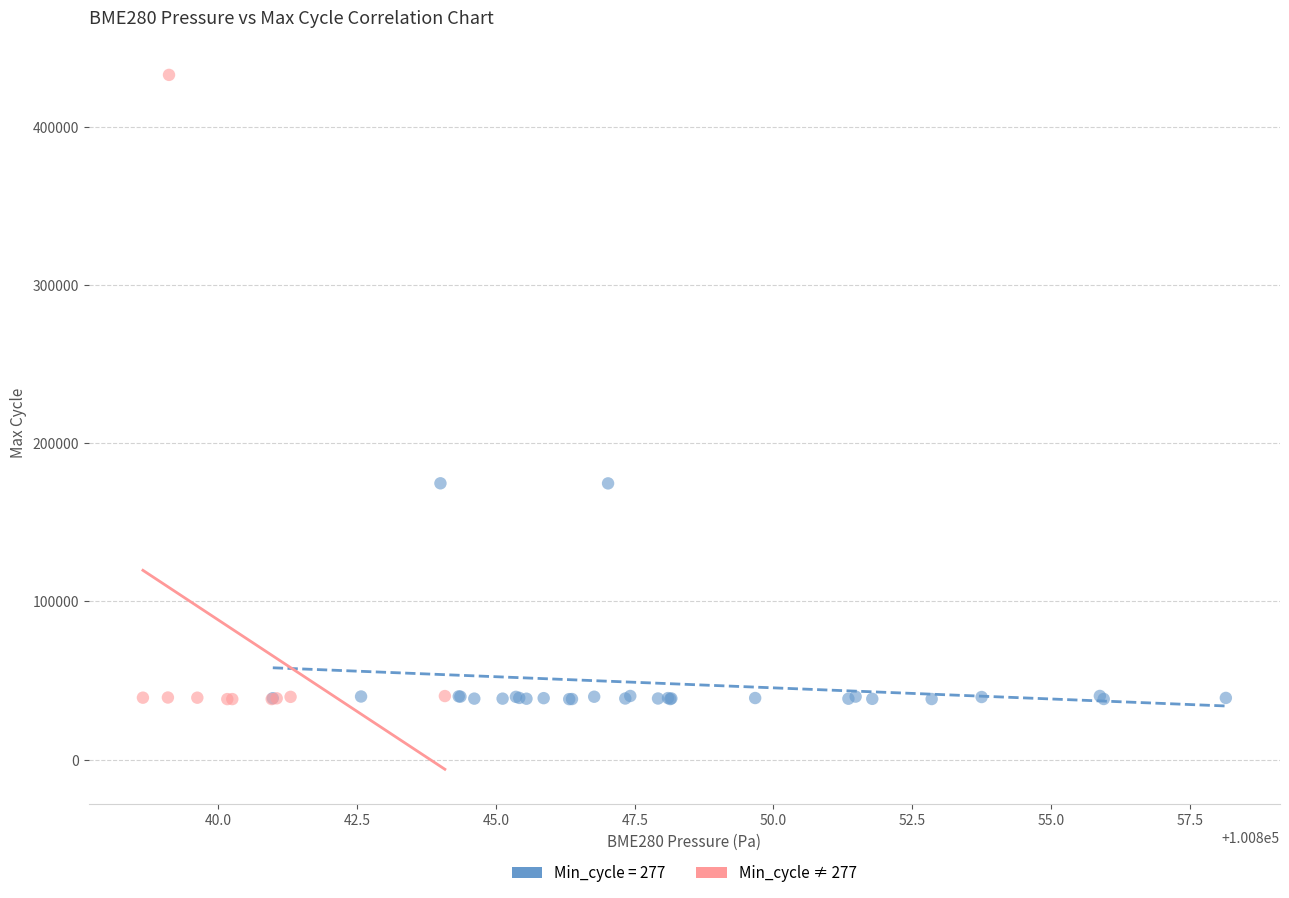

Which series contains the highest Y value?

Min_cycle ≠ 277